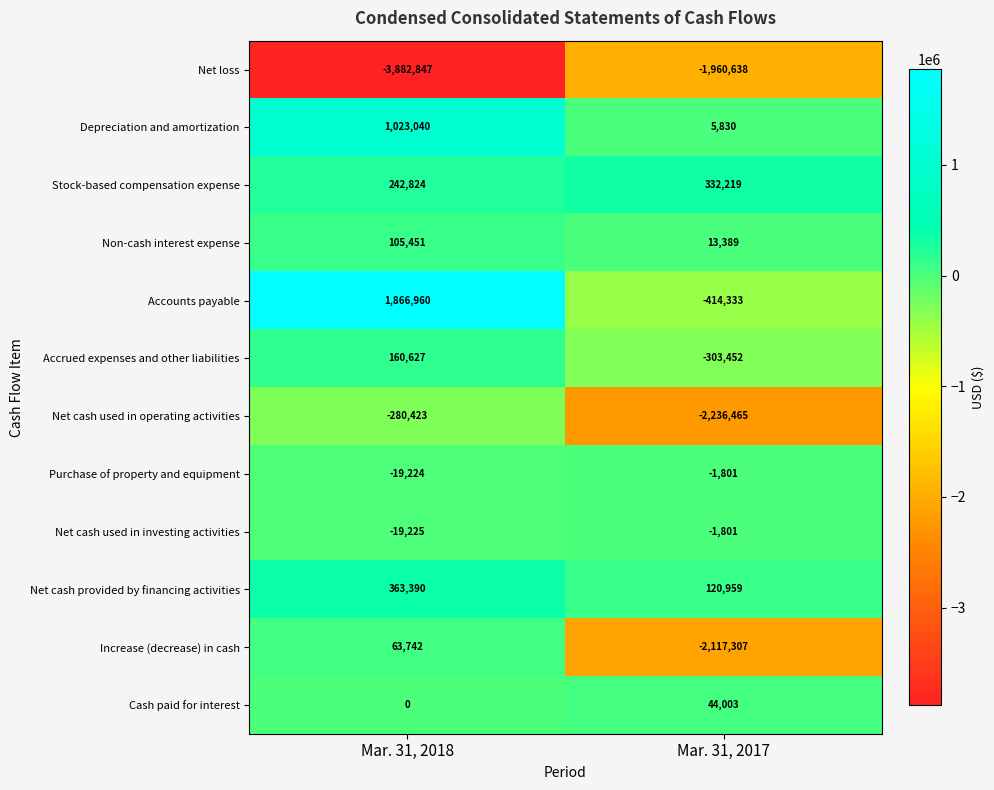

Between Mar. 31, 2018 and Mar. 31, 2017, which series saw the biggest shift?

Accounts payable